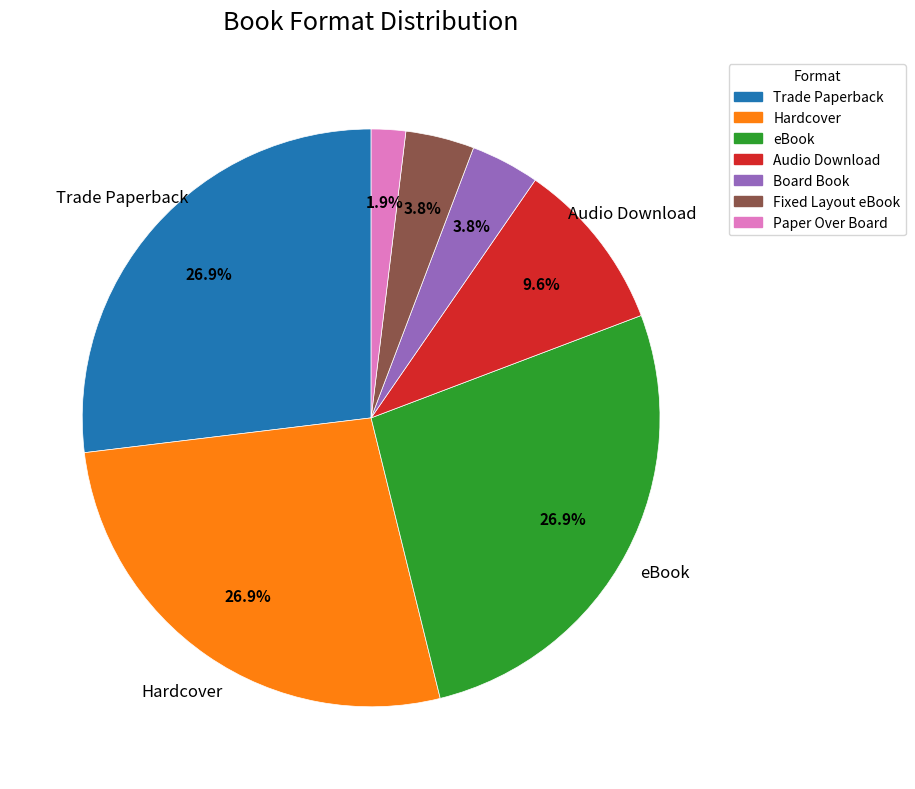

Is it true that Audio Download is 24% of the pie?

False